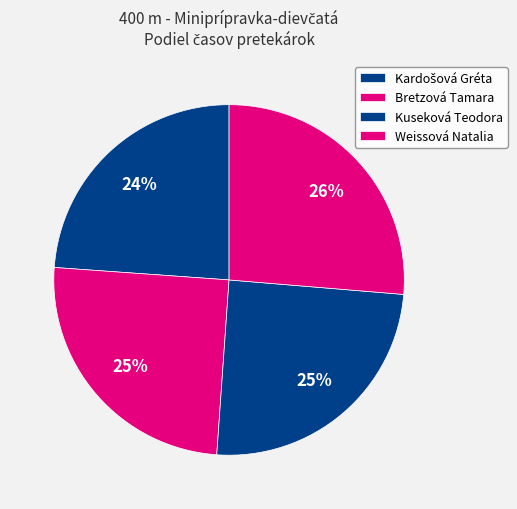

To the nearest percent, what percentage of the pie is Kardošová Gréta?

24%